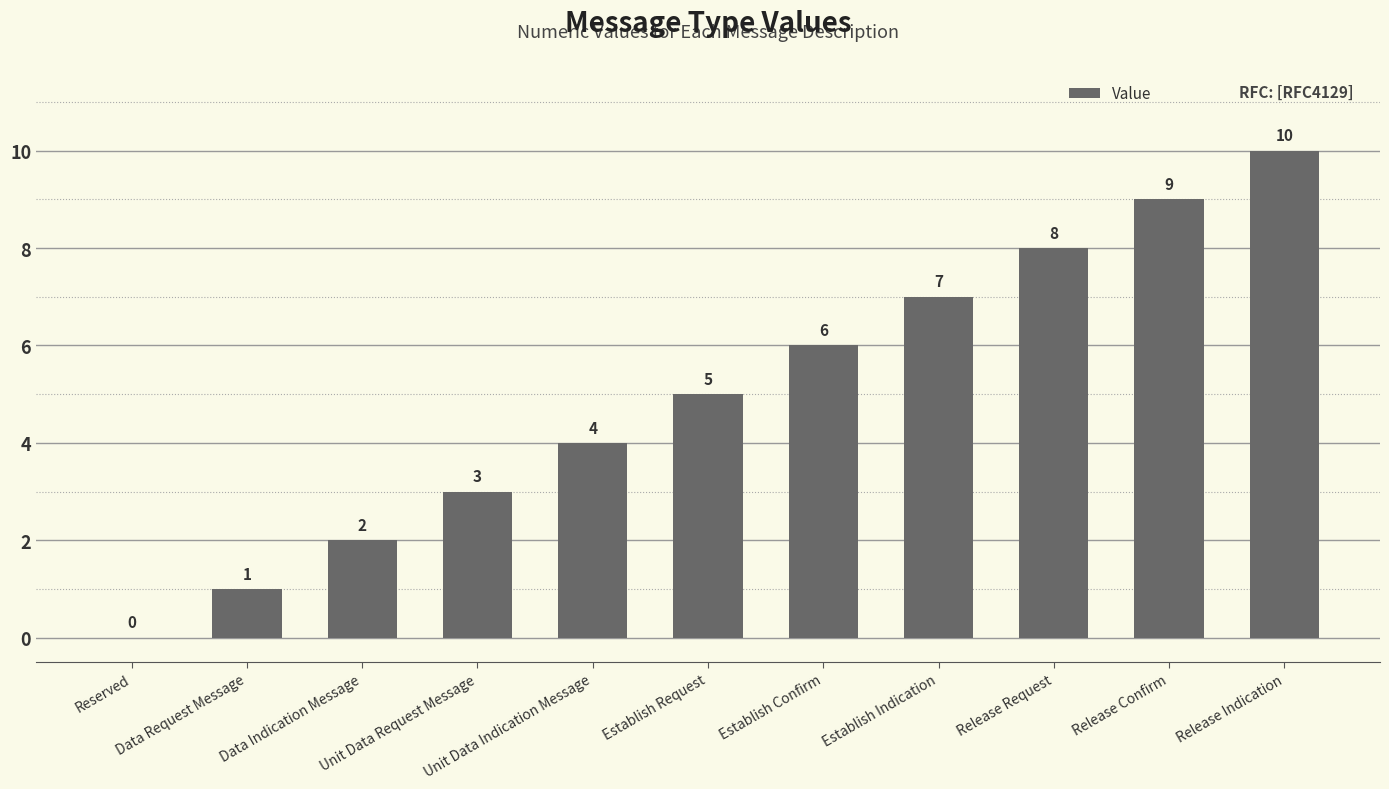

What is the sum of all values?

55